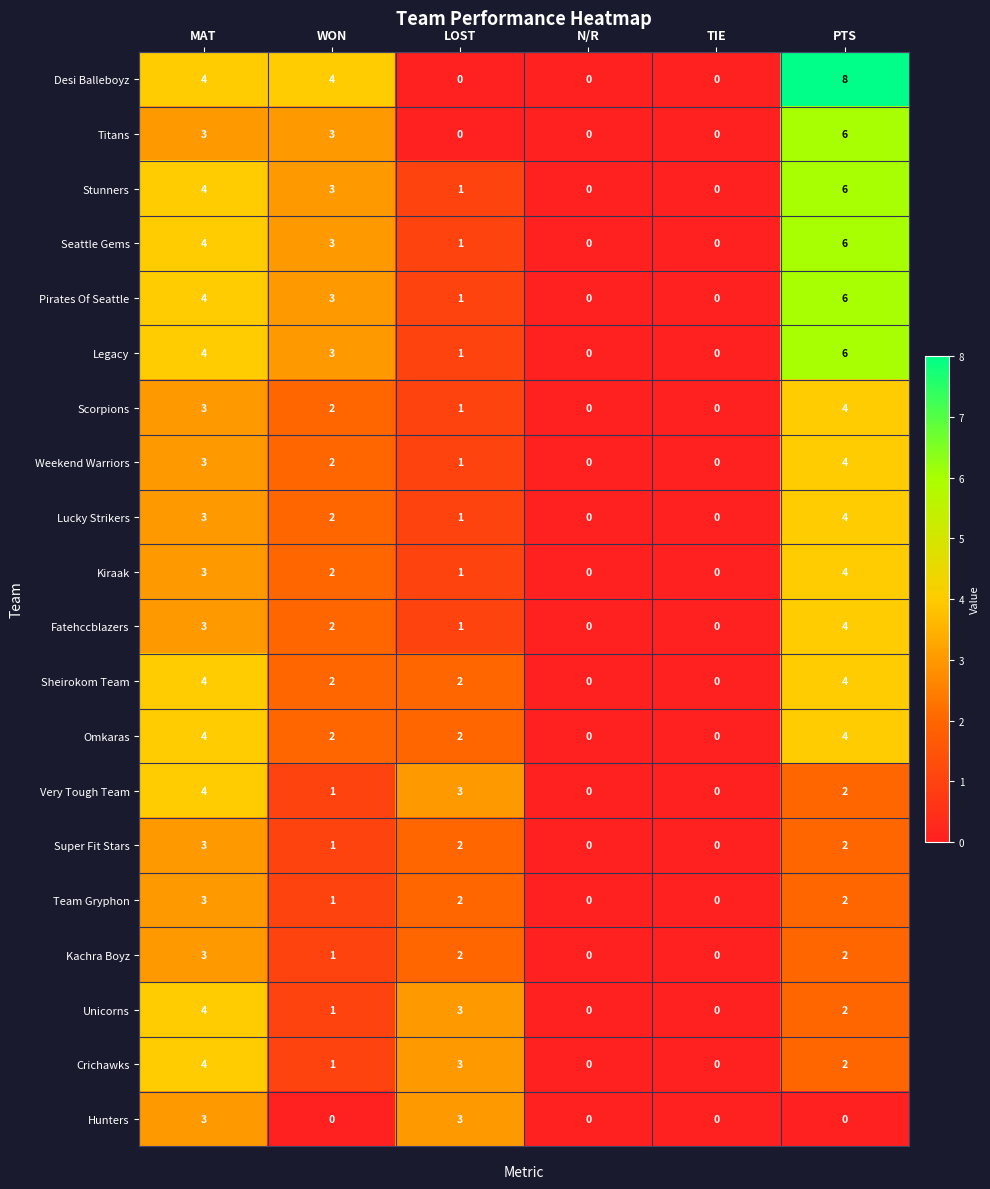

What is the difference between the second highest and second lowest values in the Titans series?

3